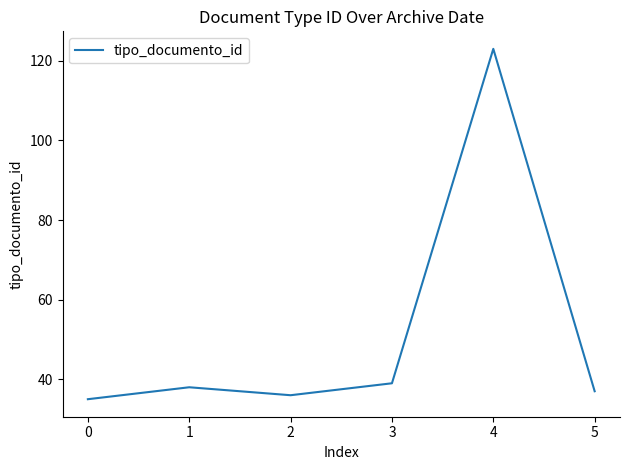

How many values are below 38?

3